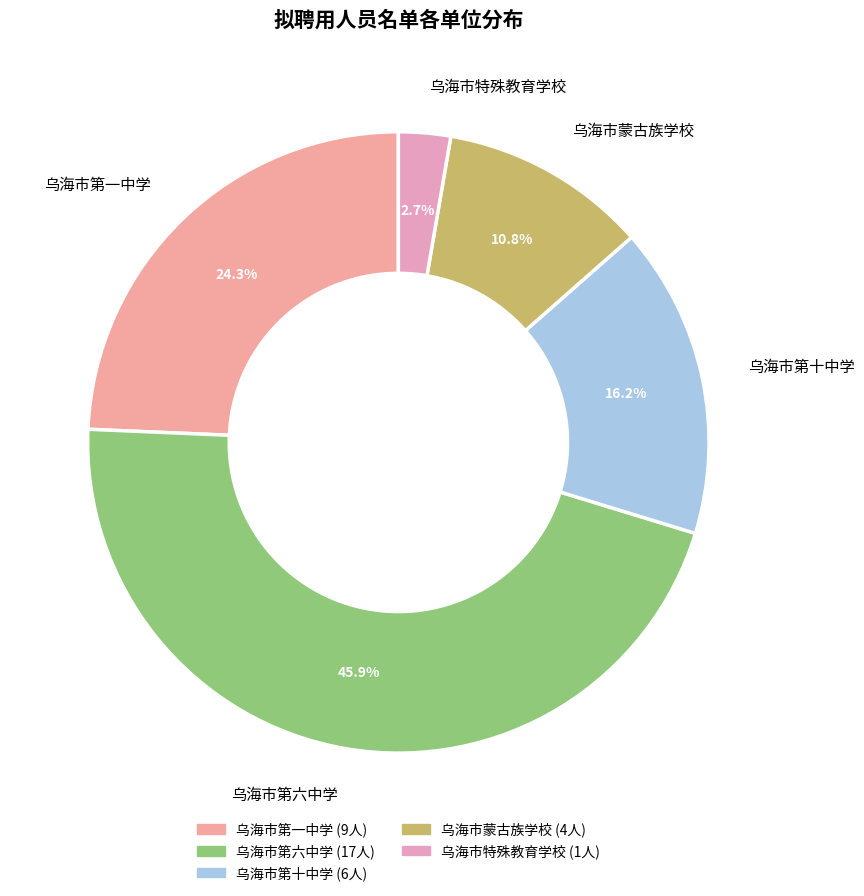

Is the sum of 乌海市第十中学 and 乌海市蒙古族学校 greater than half?

No